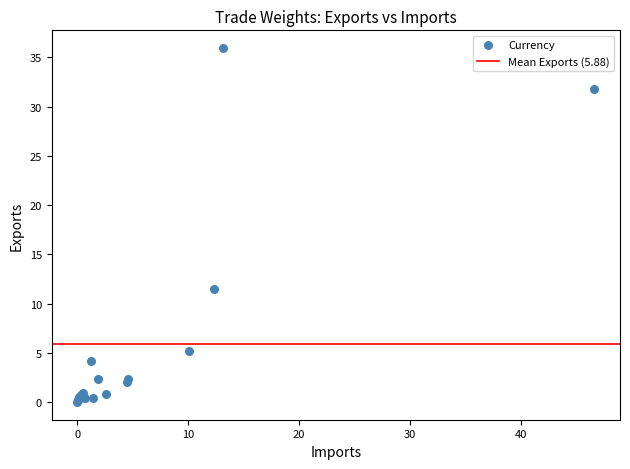

What Y value in the scatter plot is closest to 17?

11.5